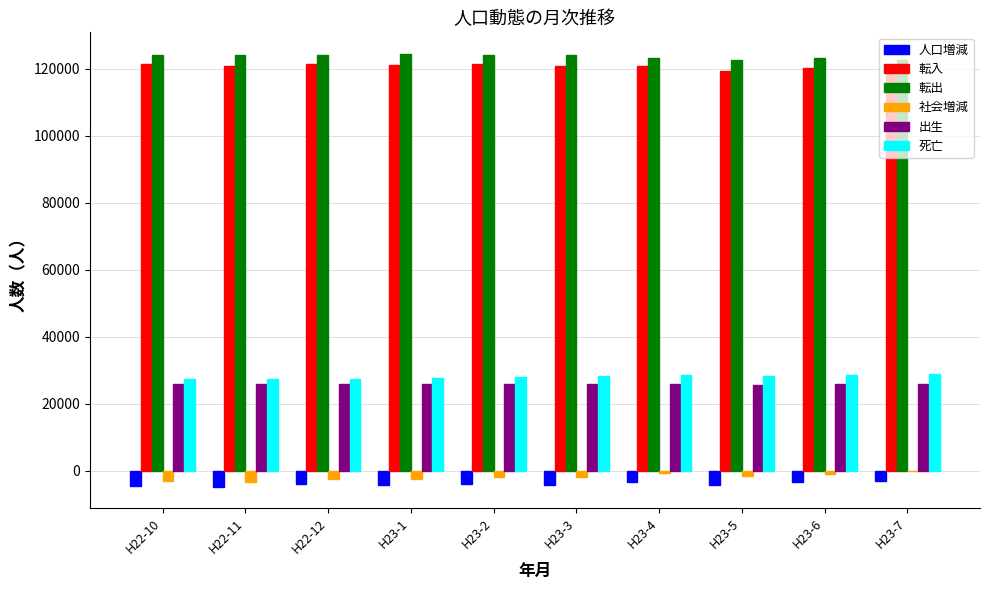

What is the sum of all 出生 values?

259068